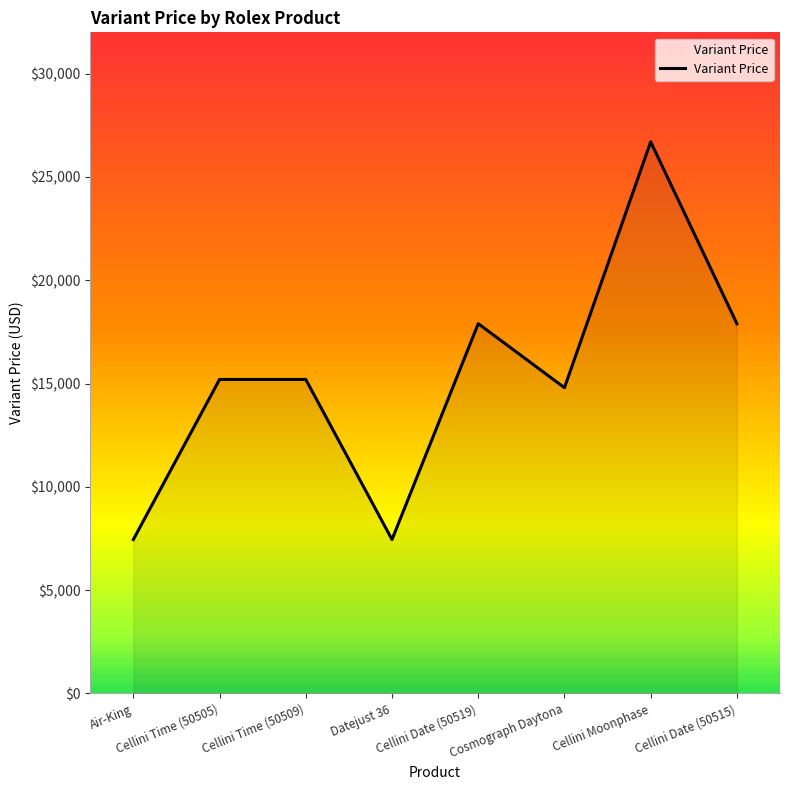

Approximately how many times larger is the value at Cosmograph Daytona compared to Cellini Date (50519)?

0.8